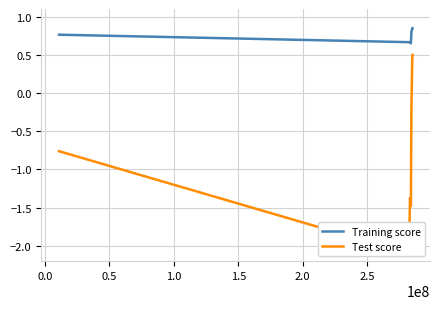

Reading left to right, transcribe all the data shown in this chart.

Training score: 0.8	0.7	0.7	0.7	0.7	0.7	0.7	0.7	0.8	0.8	0.8	0.8	0.8	0.8	0.8	0.8	0.8	0.8	0.8
Test score: -0.8	-2.1	-1.4	-1.4	-1.4	-1.4	-1.4	-1.5	-0.2	0.5	0.5	0.5	0.5	0.5	0.5	0.5	0.5	0.5	0.5